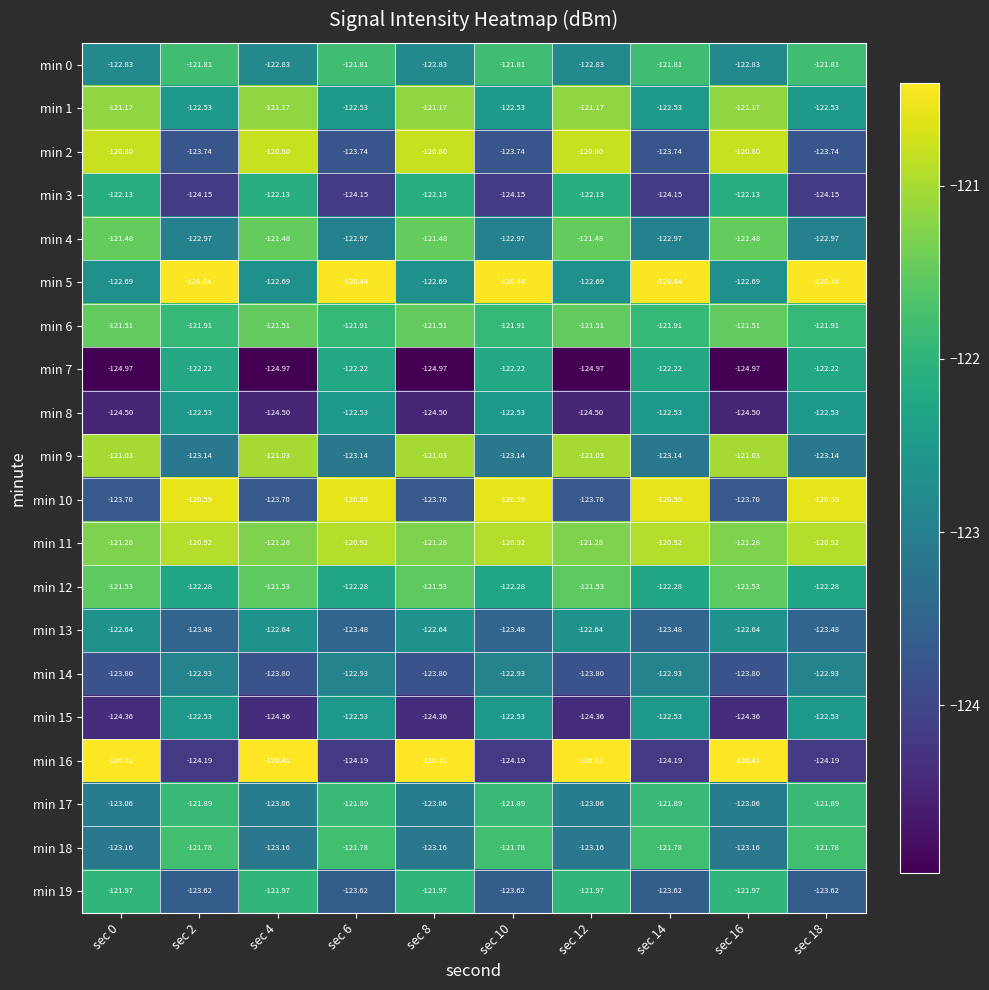

Is the value of min 6 at sec 10 greater than the value of min 19 at sec 14?

Yes